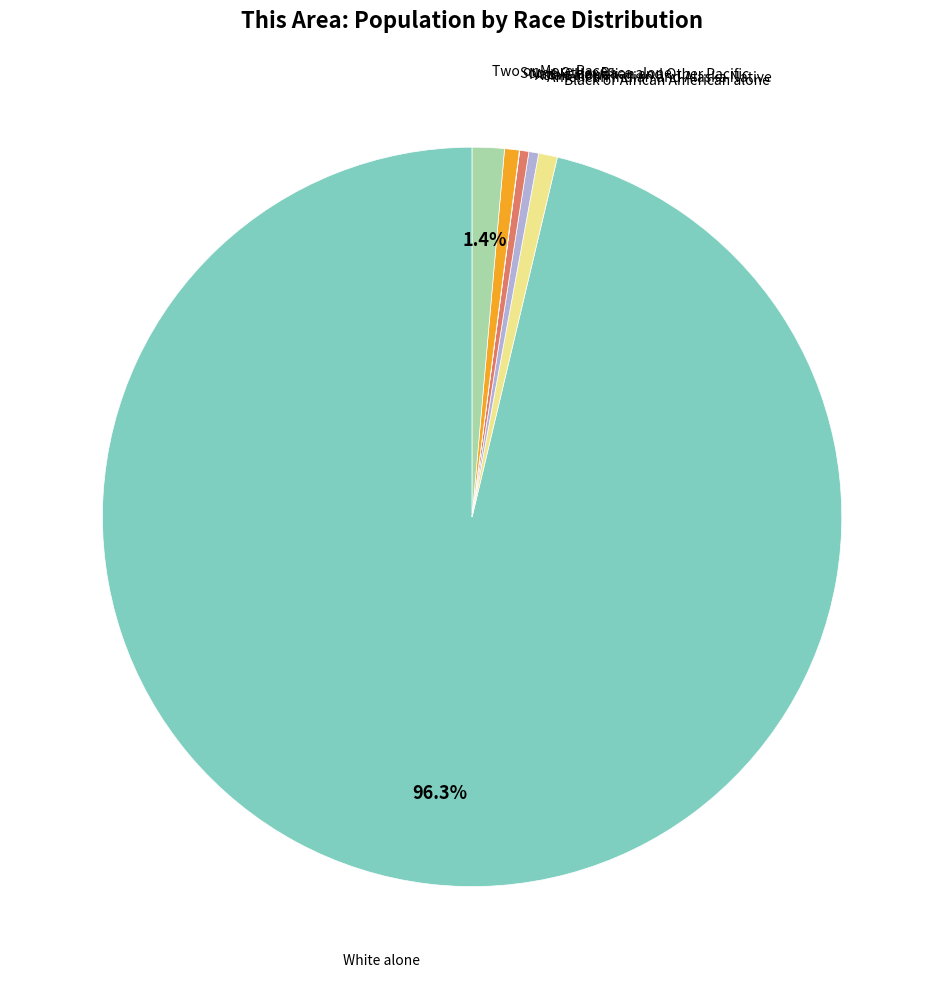

How many segments does this pie chart have?

7